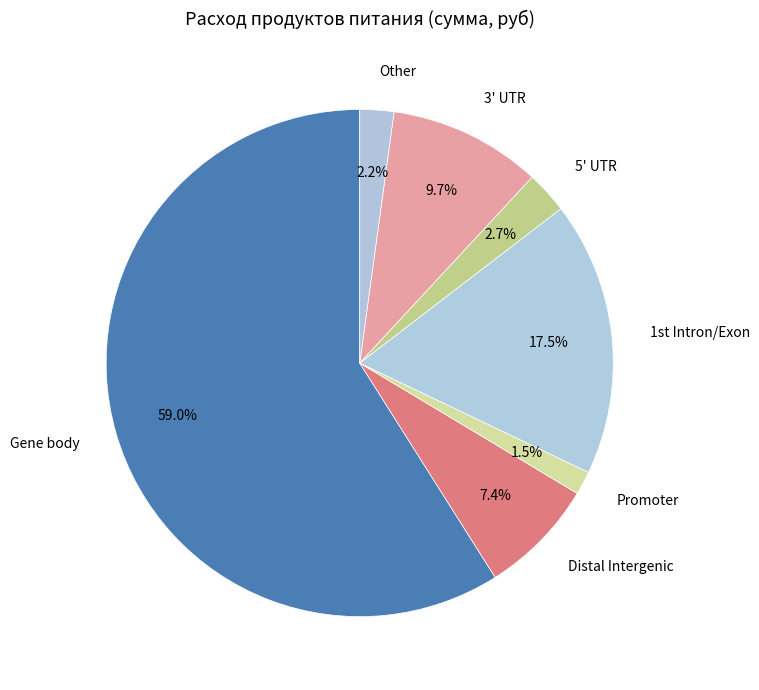

Which has a higher value, Distal Intergenic or 3' UTR?

3' UTR